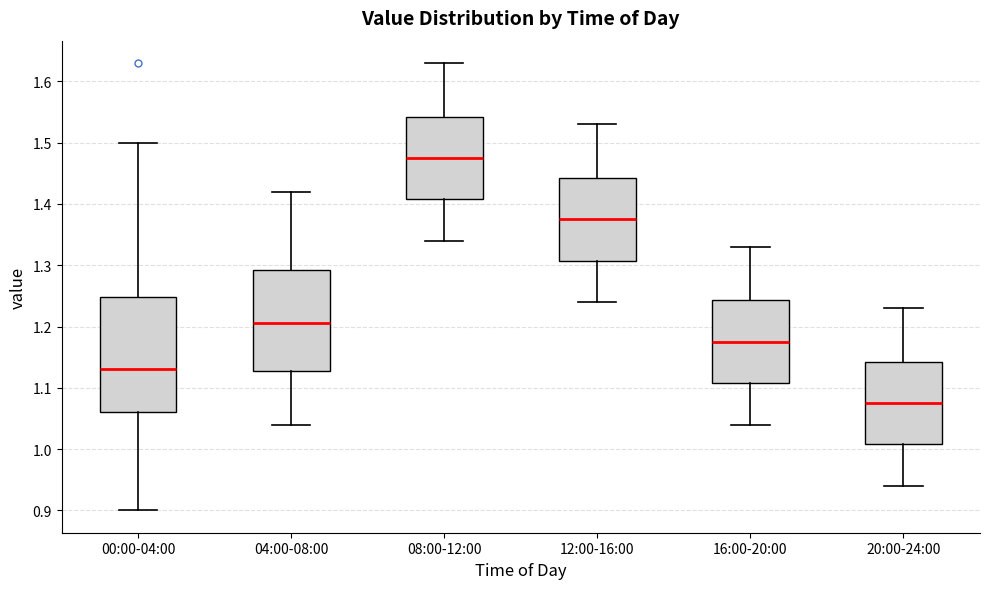

Reading left to right, read every box against the y-axis: the position of its median line, the range the box covers, and the ends of its whiskers. The values are not printed on the chart, so give them approximately, as read against the axis.

00:00-04:00: median 1.13, box 1.06 to 1.25, whiskers 0.90 to 1.50
04:00-08:00: median 1.21, box 1.13 to 1.29, whiskers 1.04 to 1.42
08:00-12:00: median 1.48, box 1.41 to 1.54, whiskers 1.34 to 1.63
12:00-16:00: median 1.38, box 1.31 to 1.44, whiskers 1.24 to 1.53
16:00-20:00: median 1.18, box 1.11 to 1.24, whiskers 1.04 to 1.33
20:00-24:00: median 1.08, box 1.01 to 1.14, whiskers 0.94 to 1.23